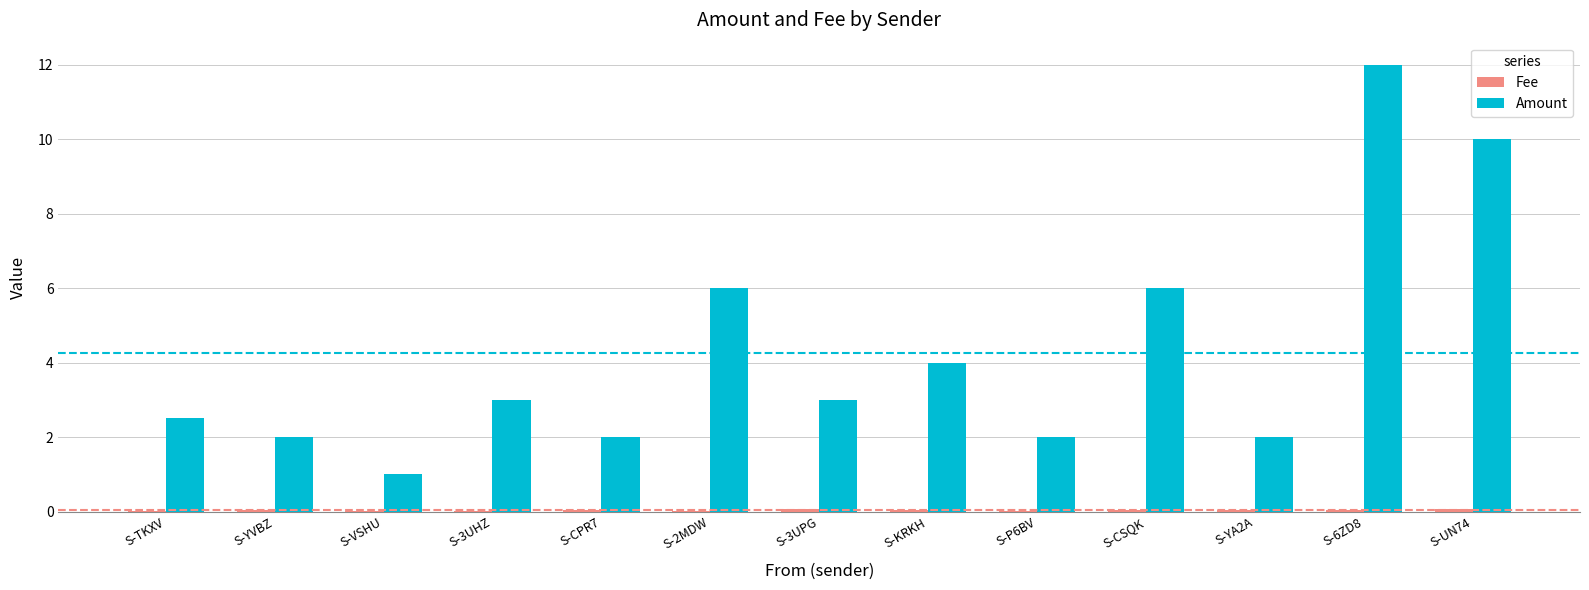

Which category has the highest value in the Amount series?

S-6ZD8